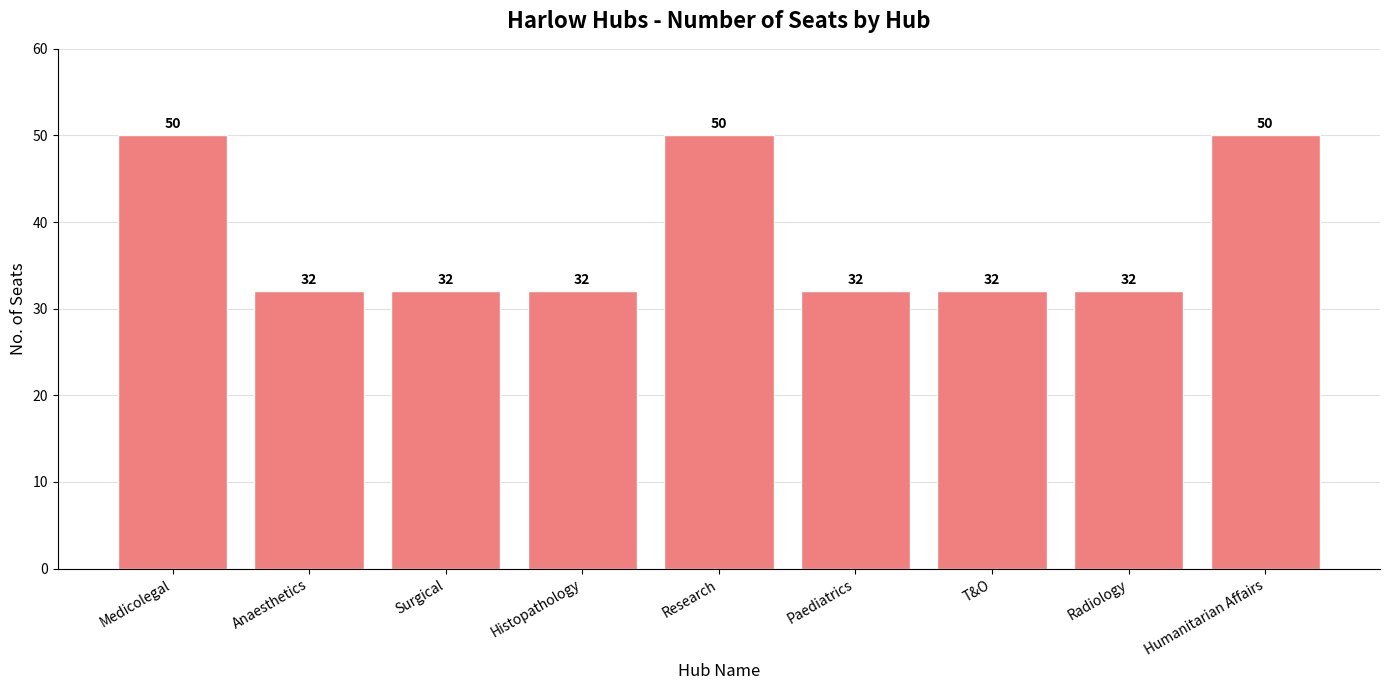

What is the label of the 2nd bar from the right?

Radiology